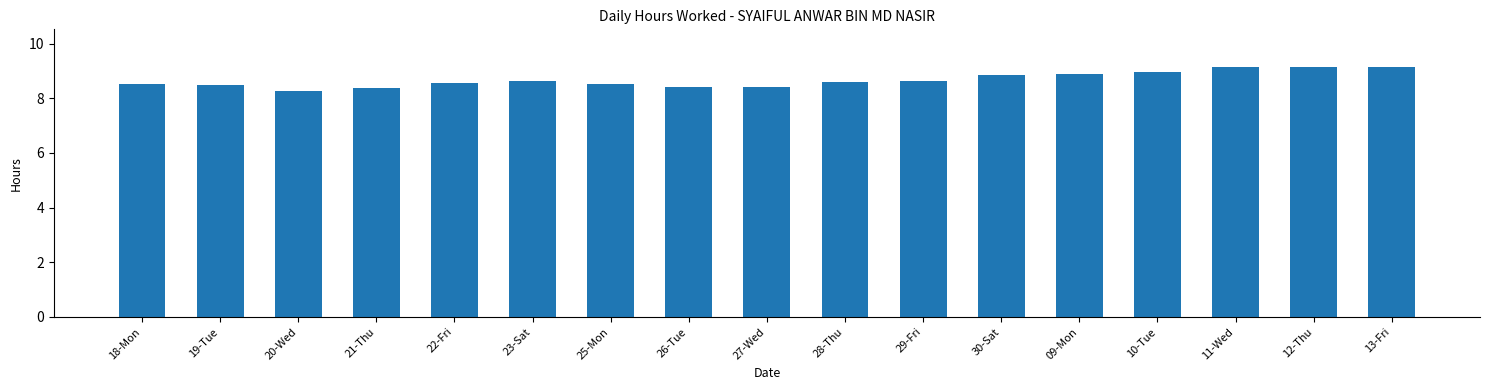

What is the value of the 14th bar from the left?

9.0